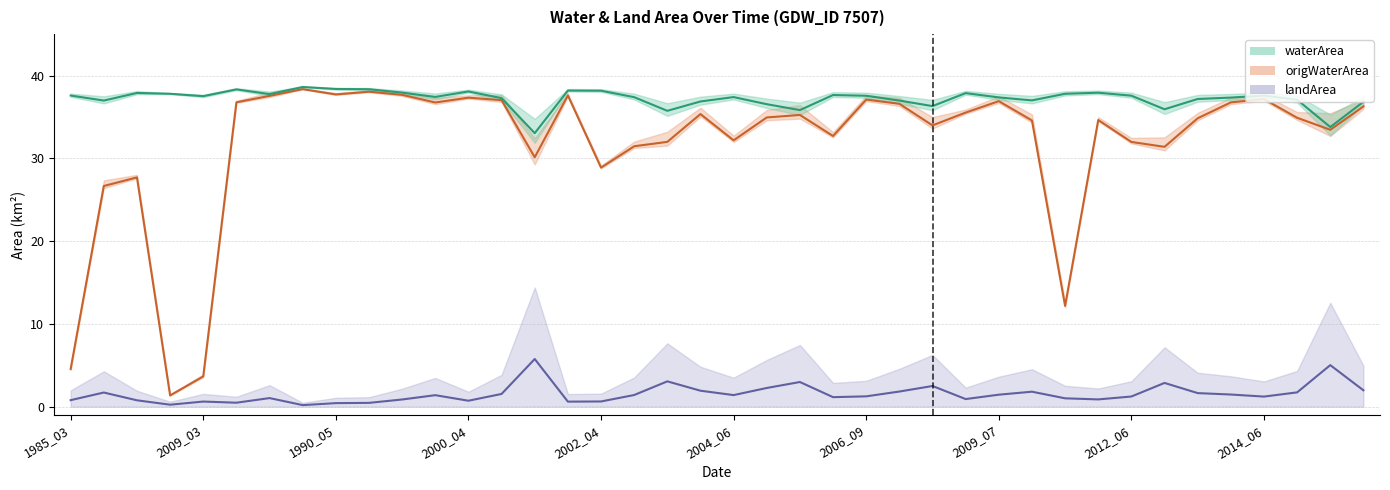

True or false: landArea has more than 0 interior local peaks.

True